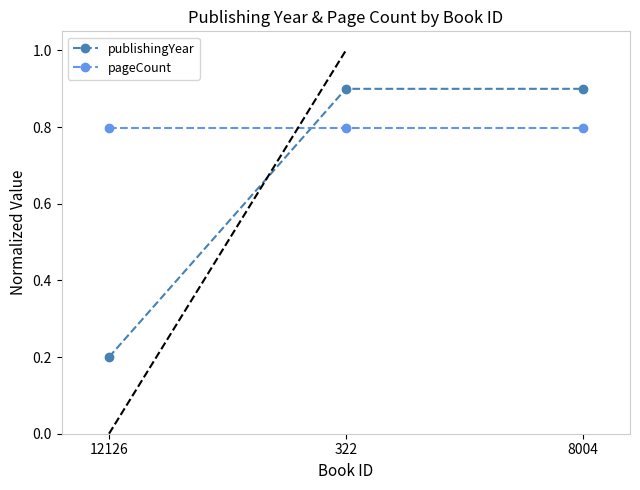

What is the difference between the publishingYear values at 12126 and 322?

0.7